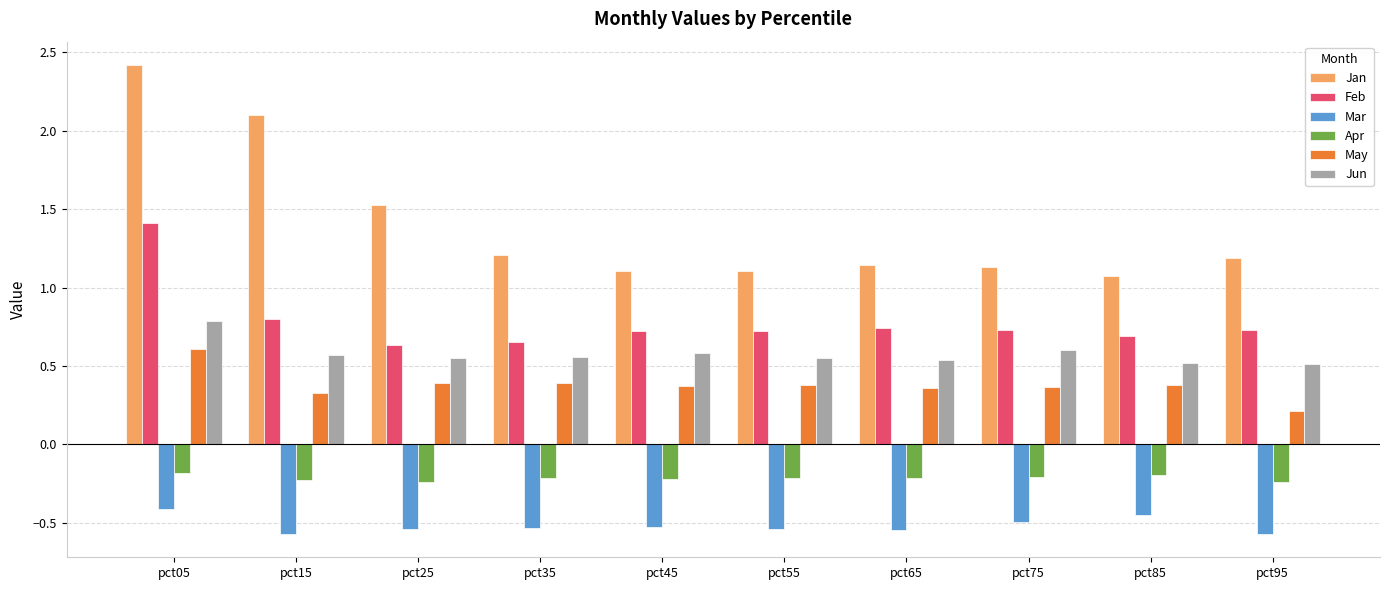

Between pct15 and pct75, which series saw the biggest shift?

Jan